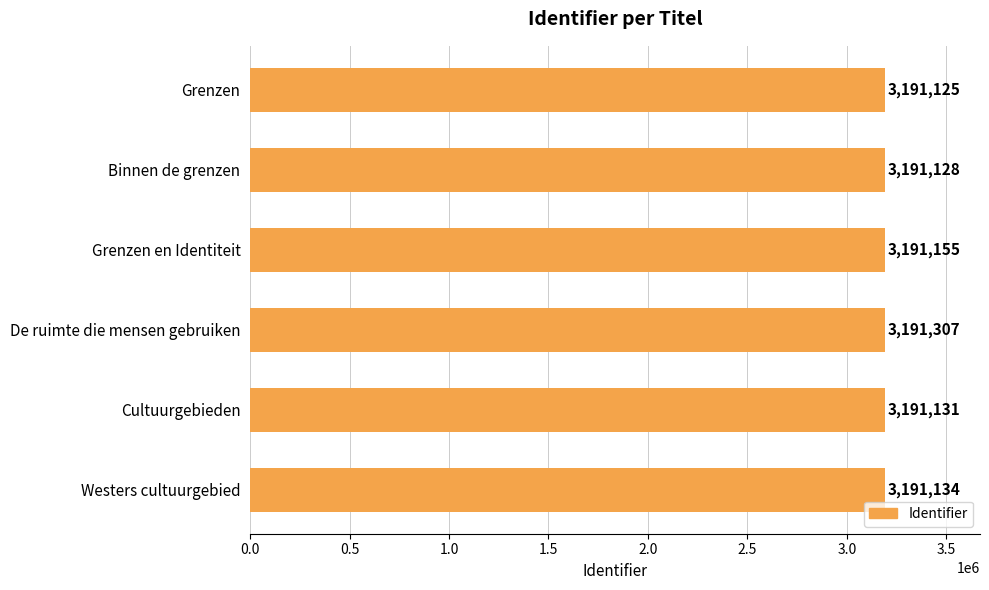

What is the label of the 6th bar from the top?

Westers cultuurgebied